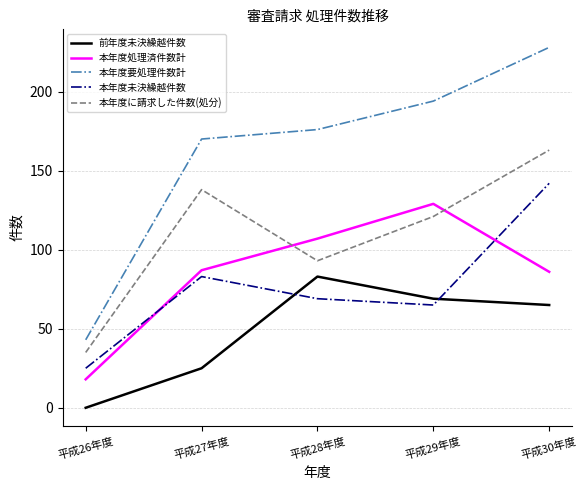

True or false: 本年度未決繰越件数 and 本年度に請求した件数(処分) cross at least once.

False